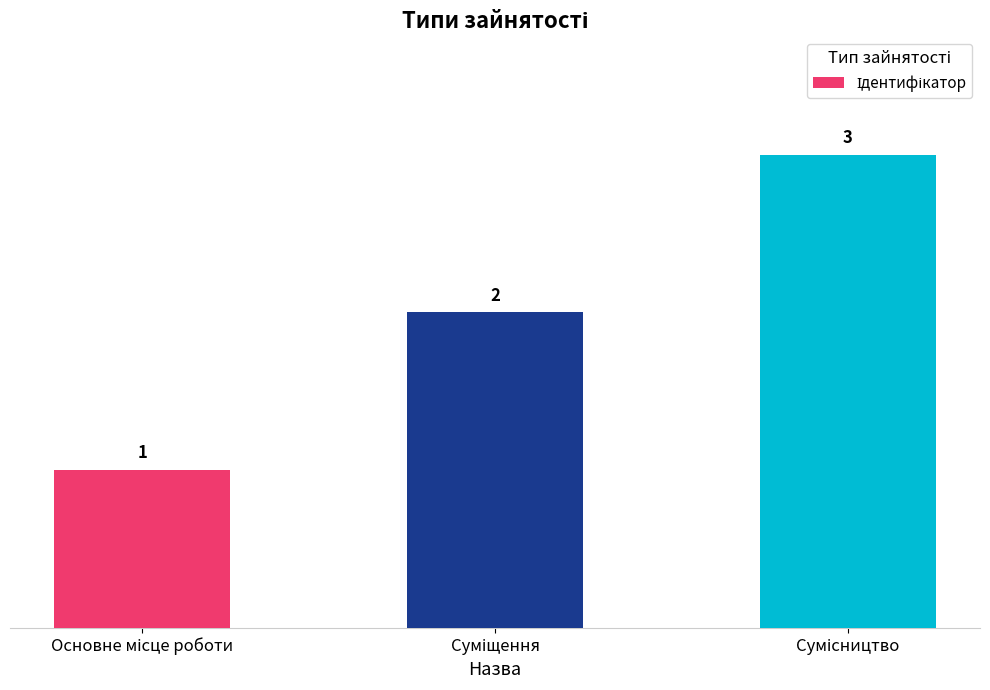

What is the difference between the maximum and second lowest values?

1